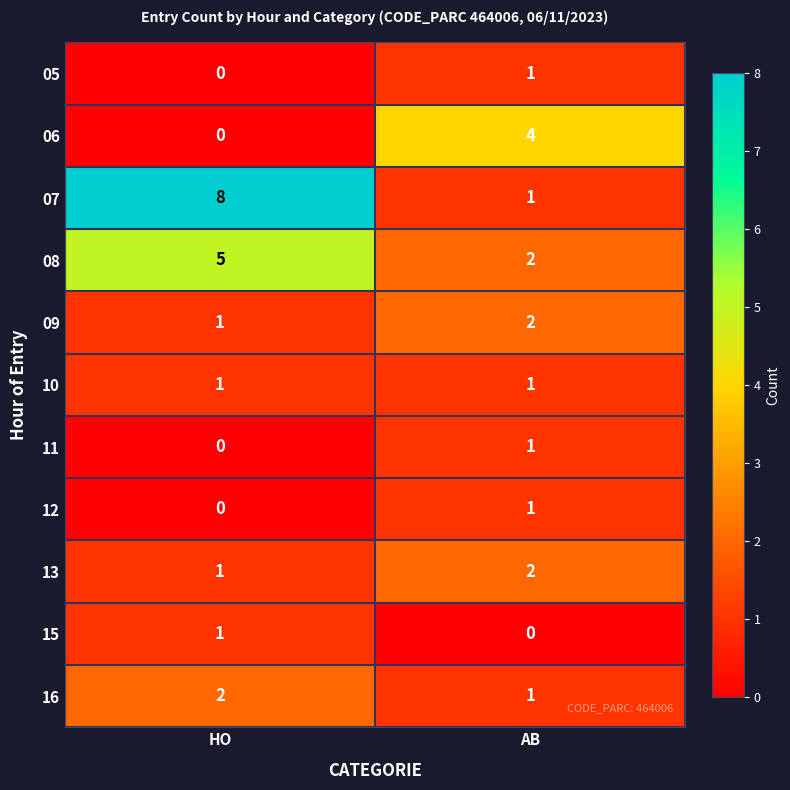

What is the spread (max minus min) of values at AB?

4